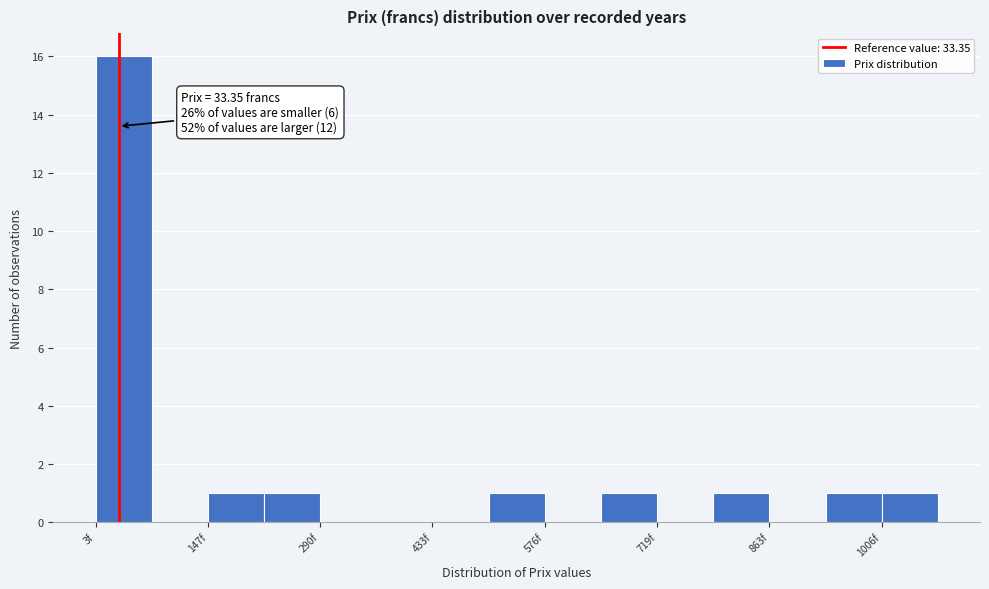

Read against the x-axis, roughly where is the centre of the tallest bar?

40